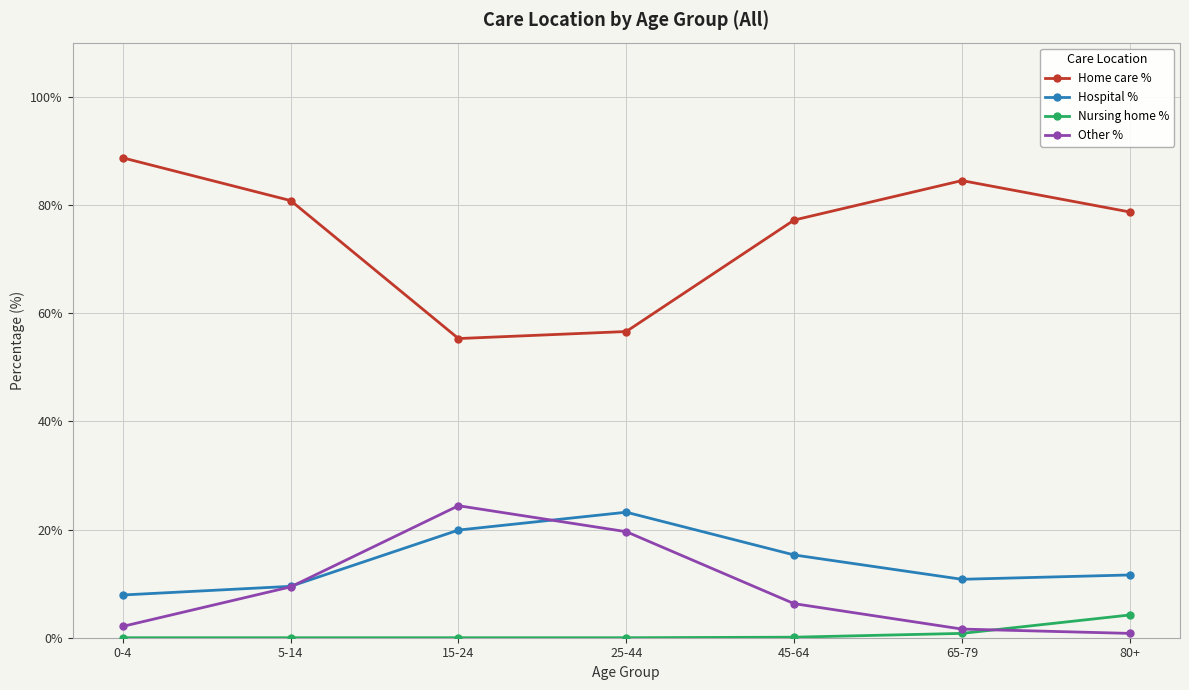

What is the minimum value for Hospital %?

7.9